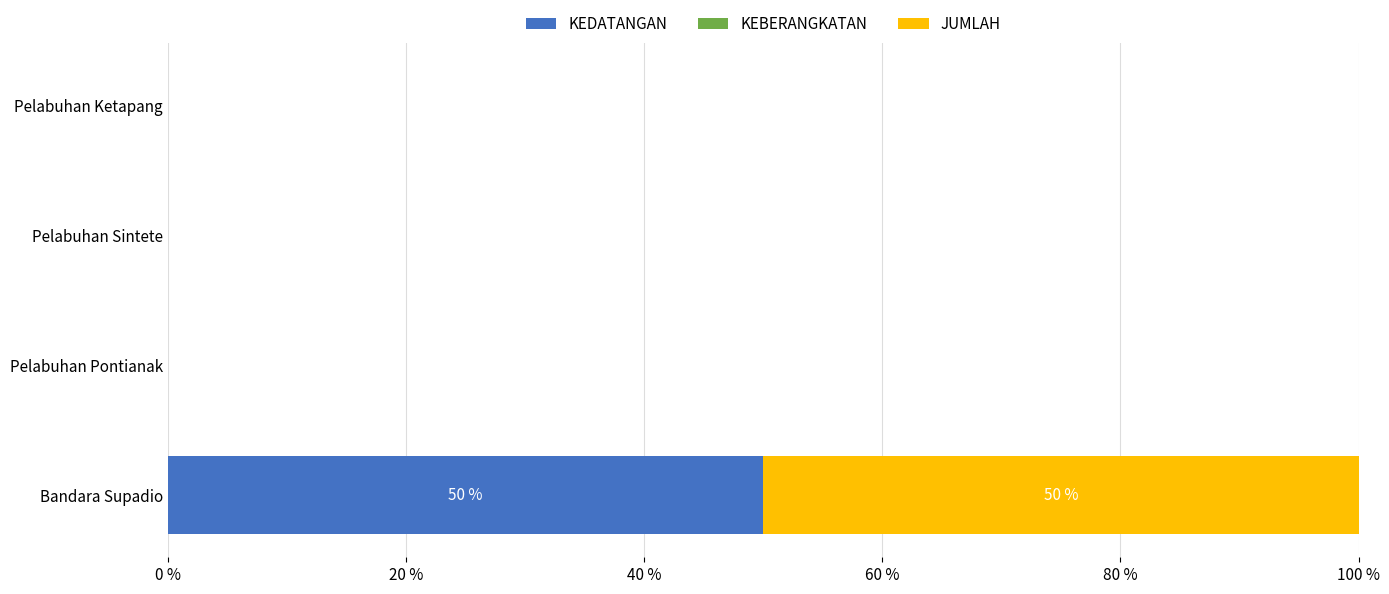

How many series are shown in this chart?

2